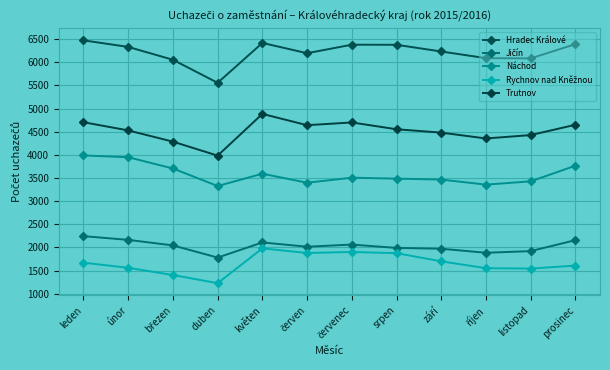

How many lines are shown in the chart?

5